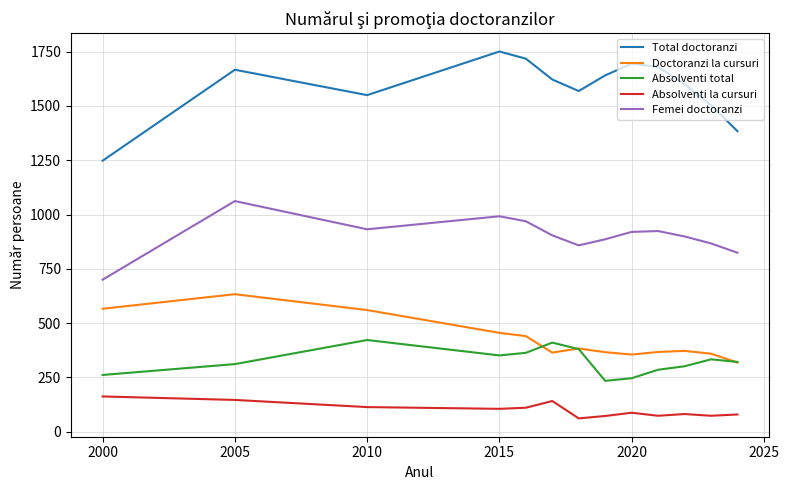

Which series has the widest spread of values?

Total doctoranzi